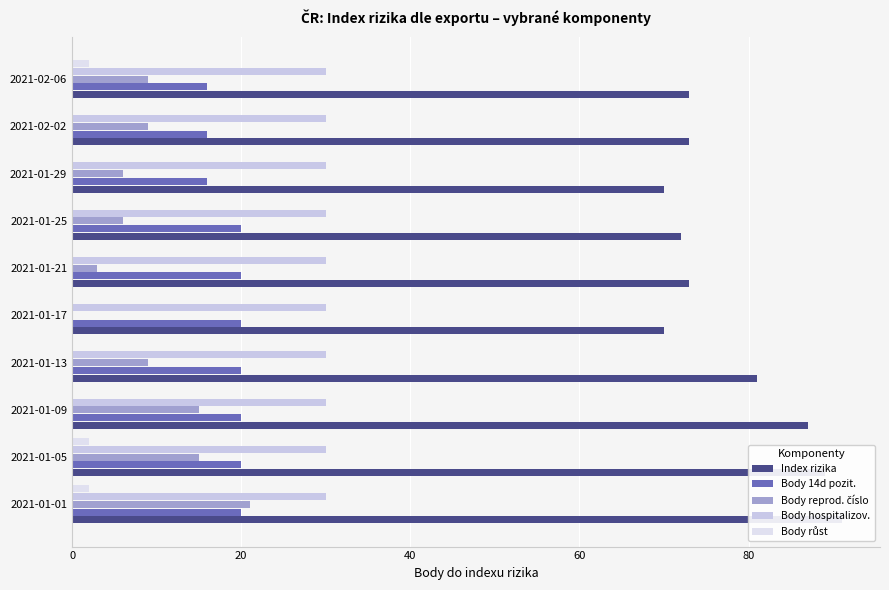

Between 40 and 100, which series saw the biggest shift?

Index rizika